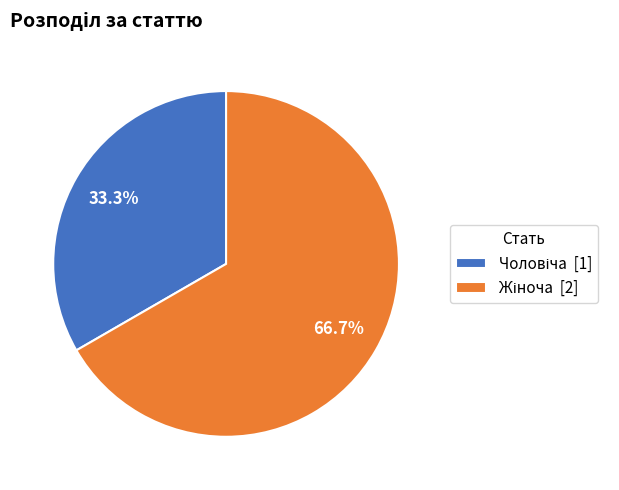

Is there a majority slice in this chart?

Yes